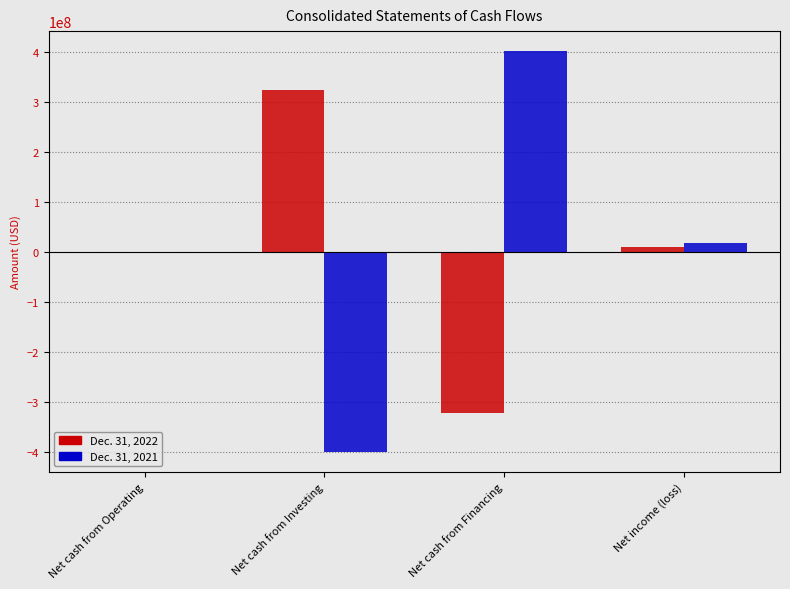

Which category has the highest value across all series?

Net cash from Financing